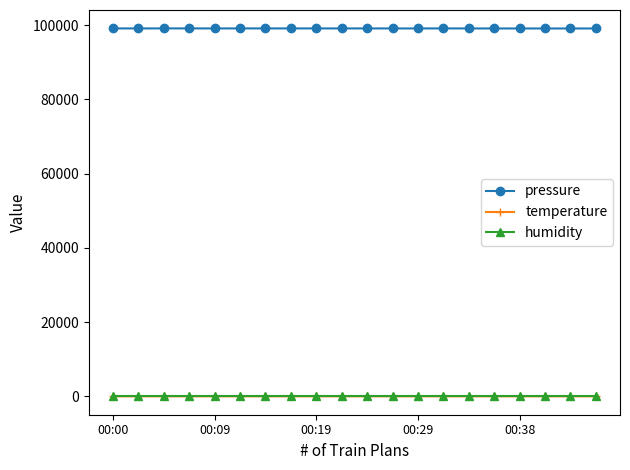

Which series has the largest total across all categories?

pressure